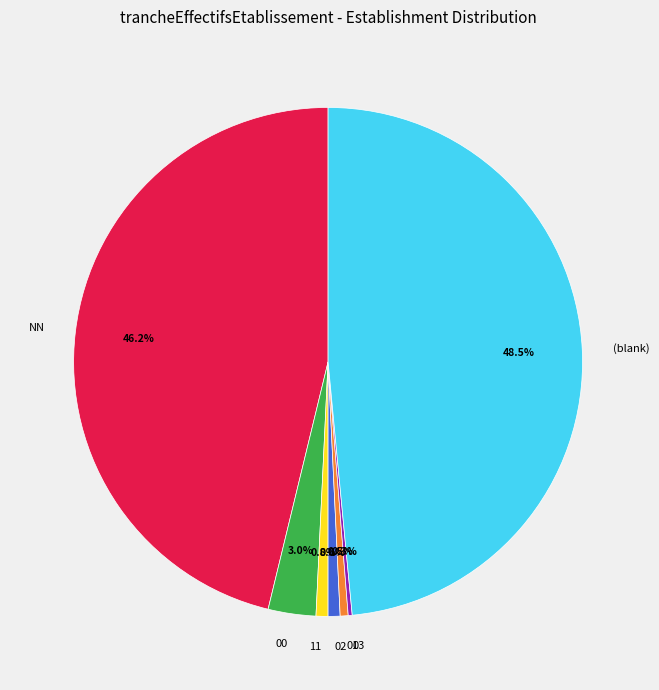

Which slice is the largest?

(blank)